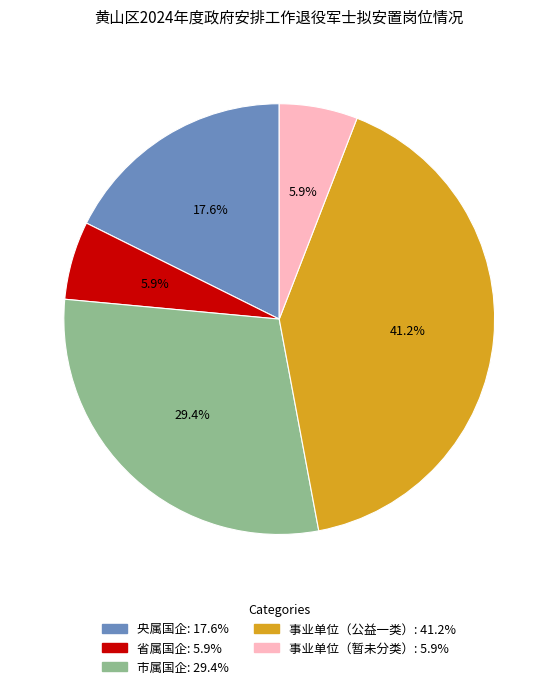

Is there any slice that represents more than half of the pie?

No